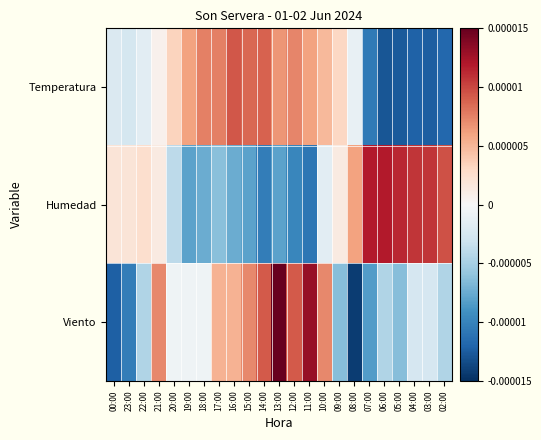

At which category is the sum across all series the highest?

13:00